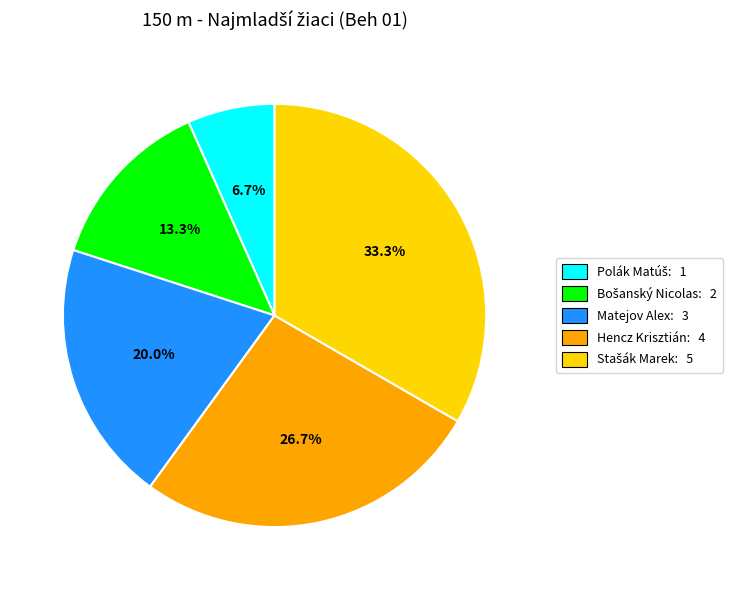

To the nearest percent, what percentage of the pie is Hencz Krisztián?

27%